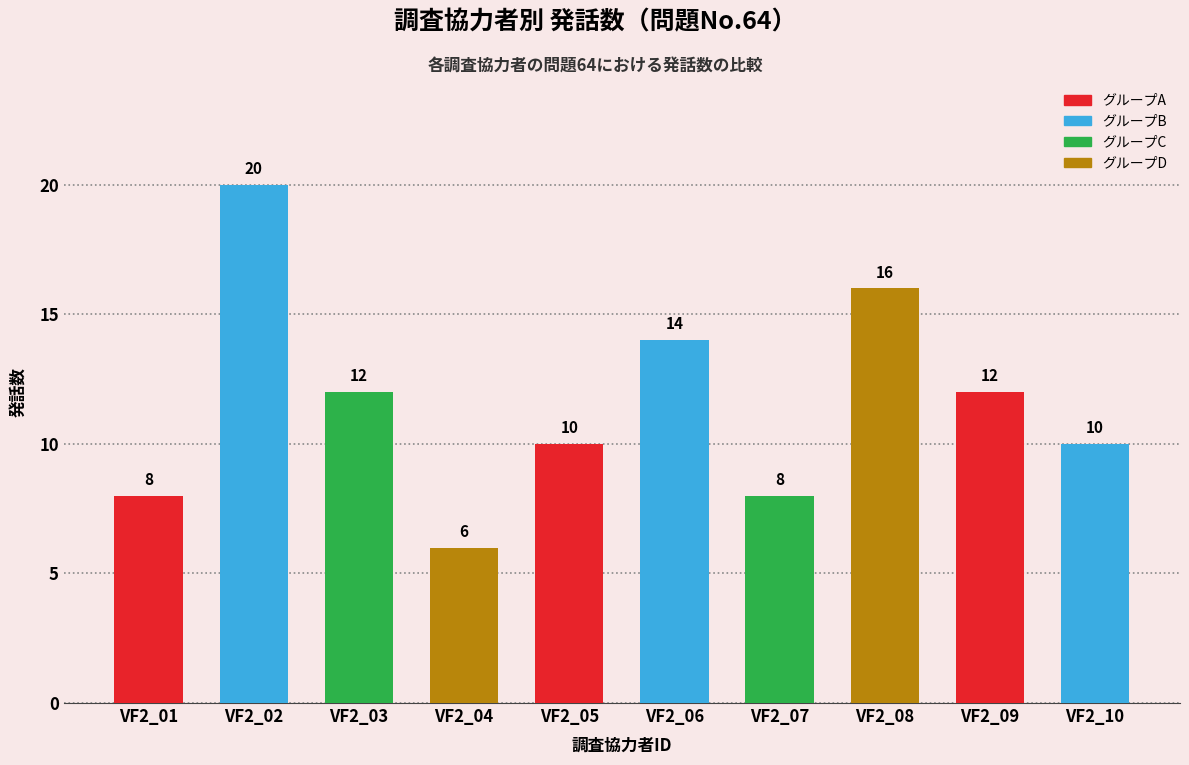

Is it true that the value at VF2_07 is 4?

False